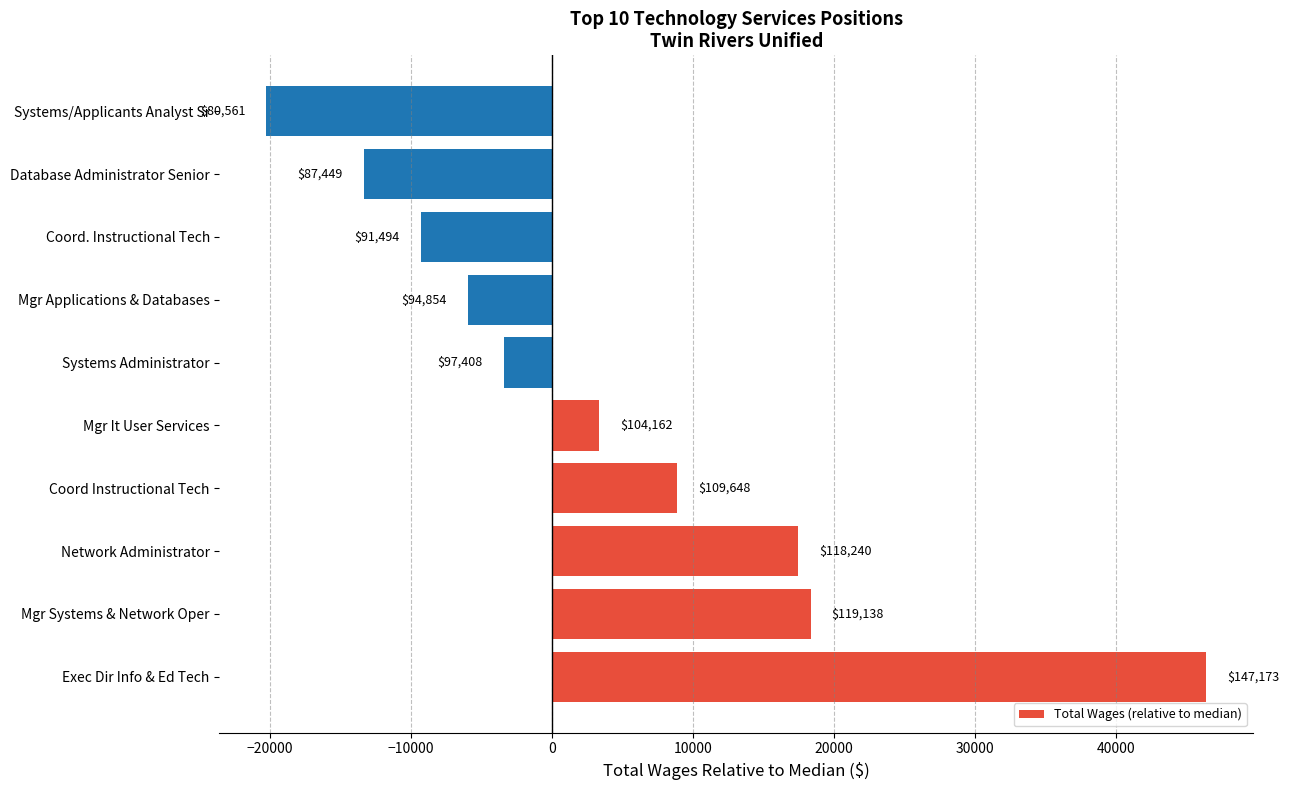

Does the chart contain any negative values?

Yes